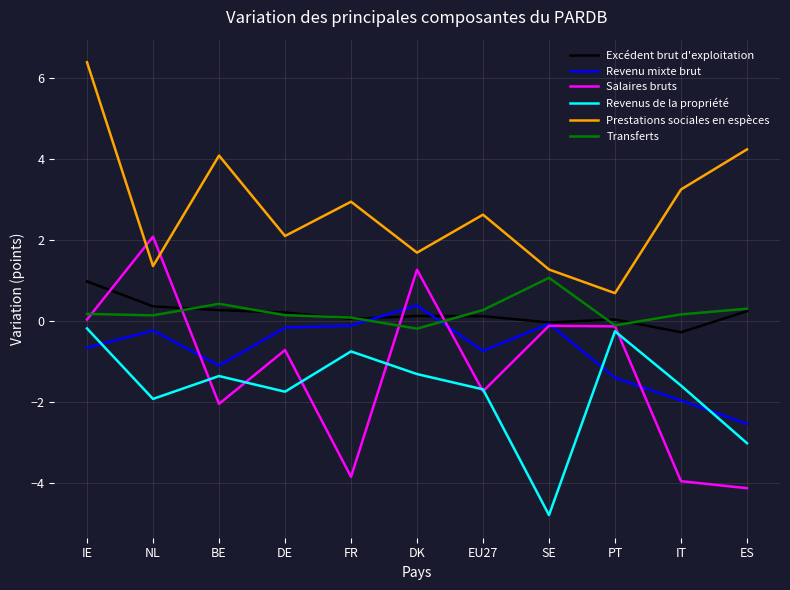

Is it true that Revenus de la propriété equals -0.4 at IT?

False